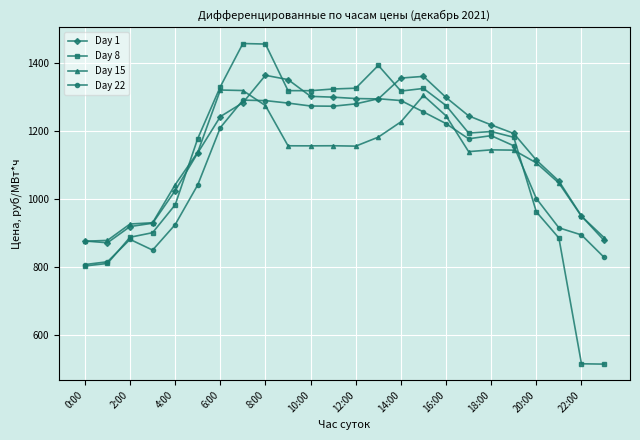

Which series has the largest total across all categories?

Day 1